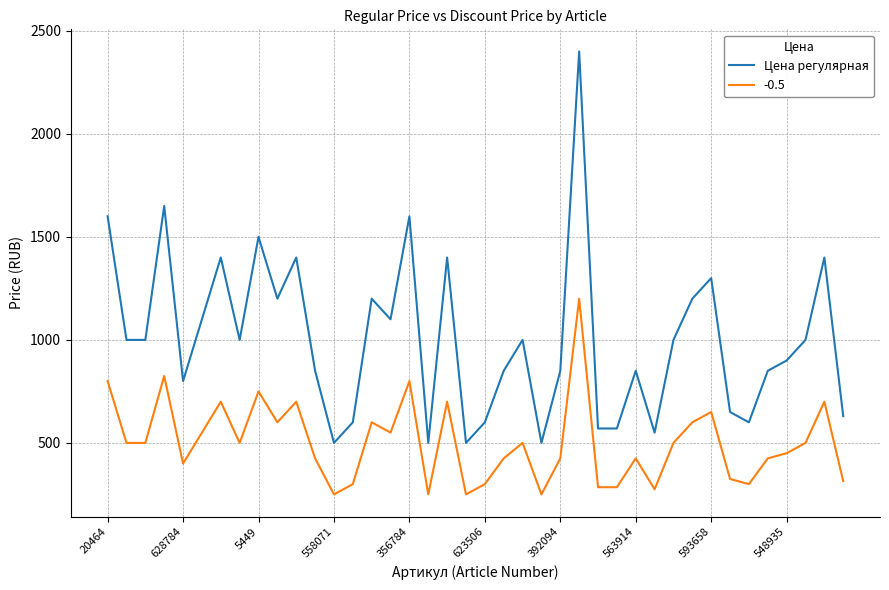

Which series has the largest total across all categories?

Цена регулярная